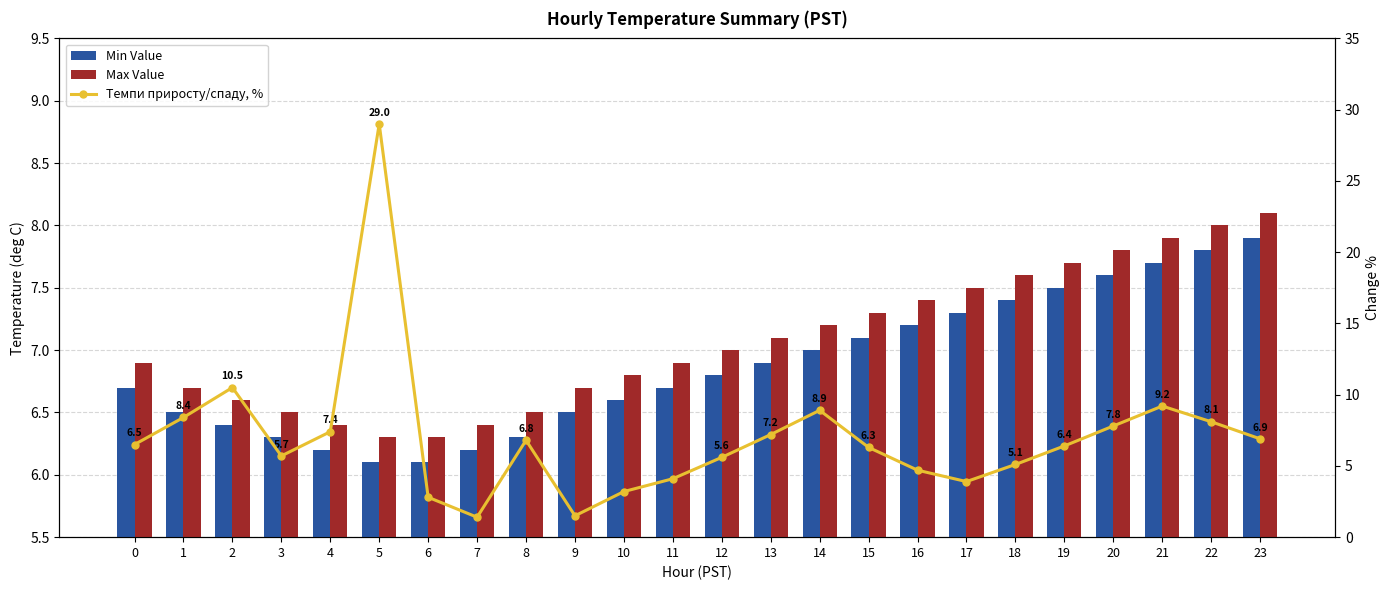

At how many categories does at least one series exceed 19?

1